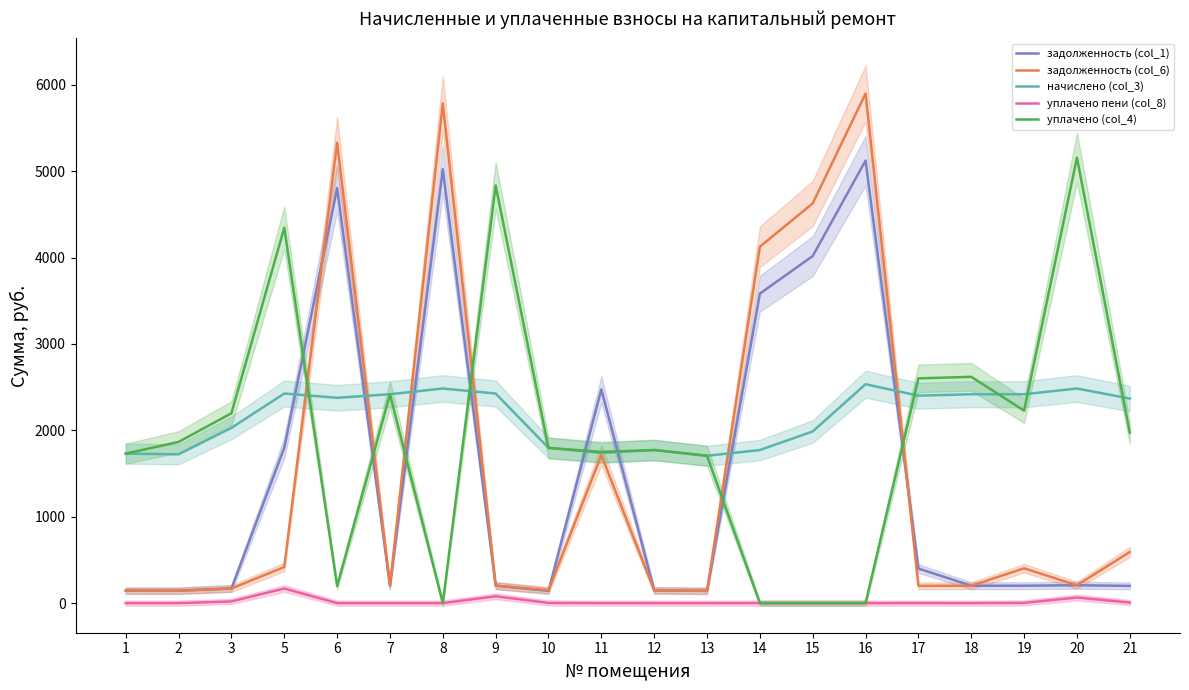

What is the spread (max minus min) of values at 7?

2417.8